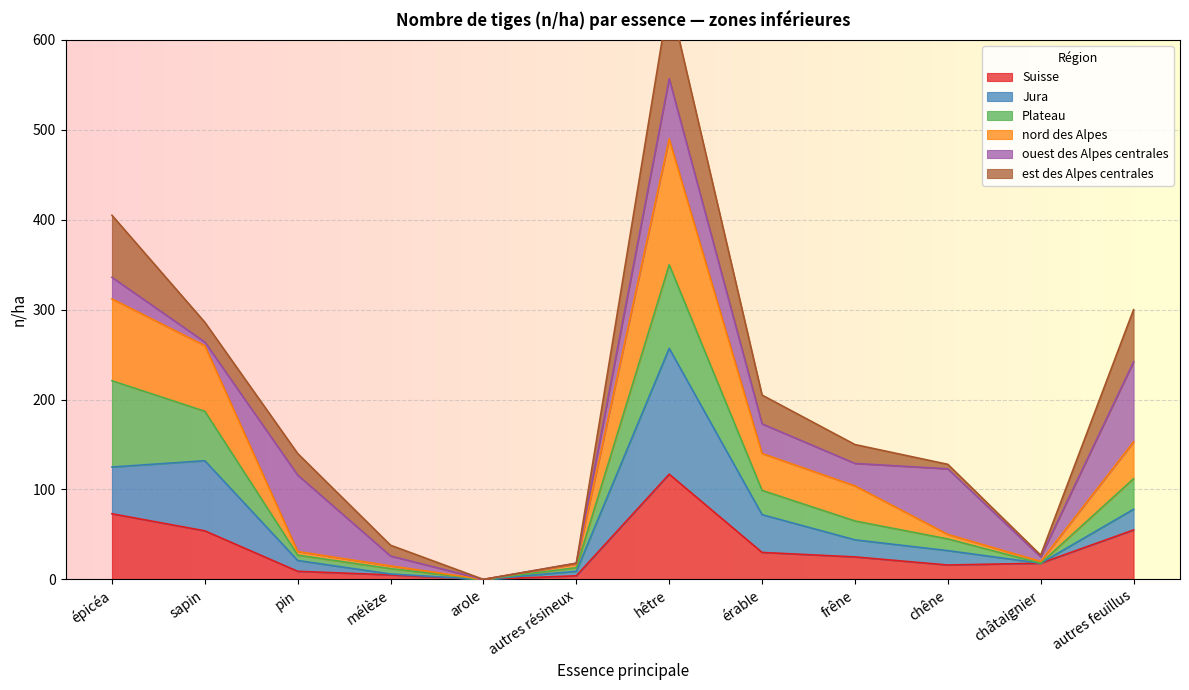

What is the highest value of the Suisse series?

117